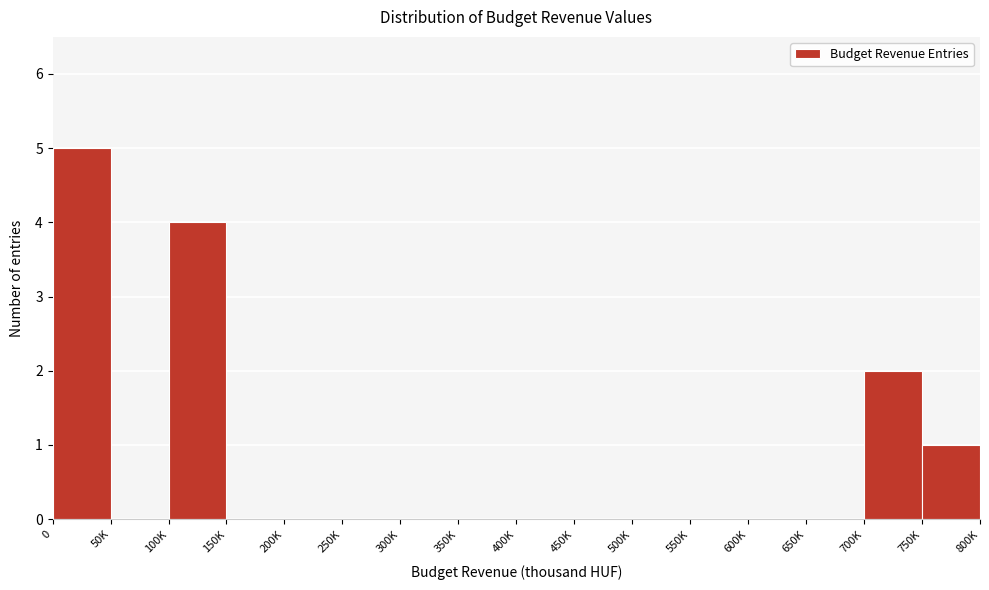

Reading left to right, extract all data points from this chart.

0=5	50K=0	100K=4	150K=0	200K=0	250K=0	300K=0	350K=0	400K=0	450K=0	500K=0	550K=0	600K=0	650K=0	700K=2	750K=1